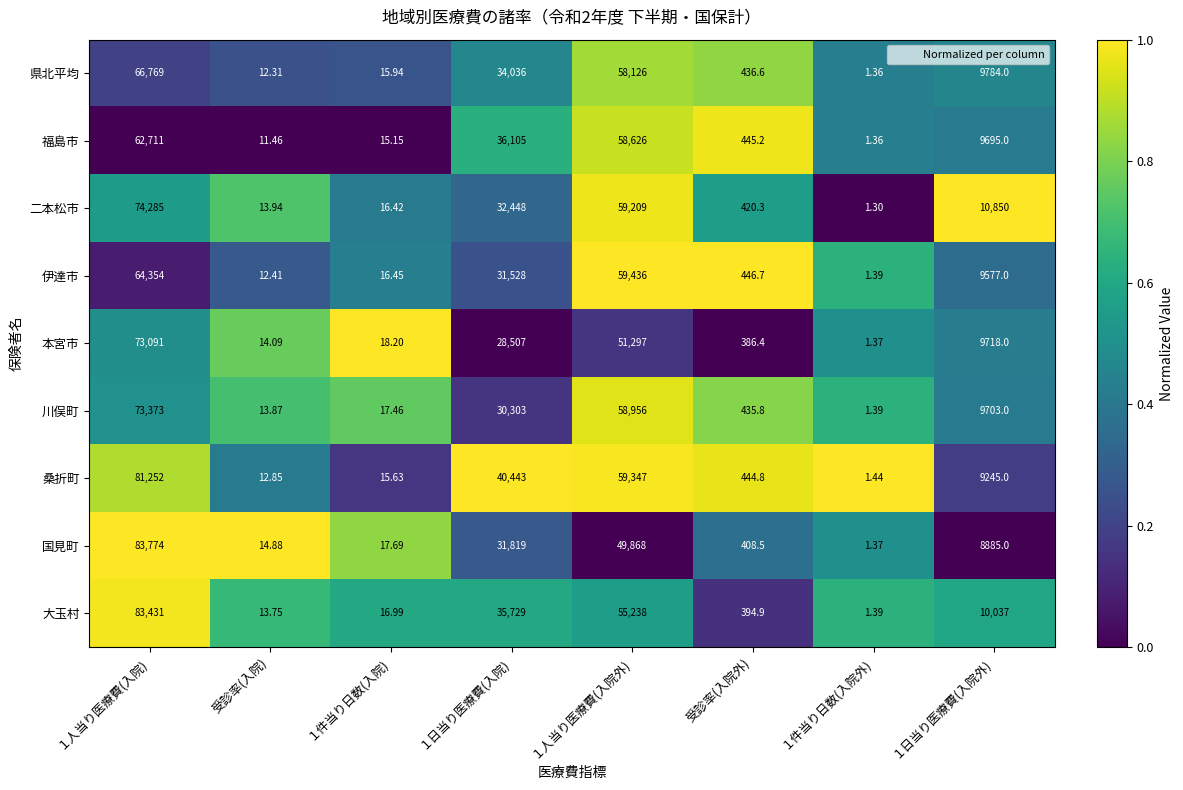

At １件当り日数(入院), list the series in order from largest to smallest.

本宮市, 国見町, 川俣町, 大玉村, 伊達市, 二本松市, 県北平均, 桑折町, 福島市